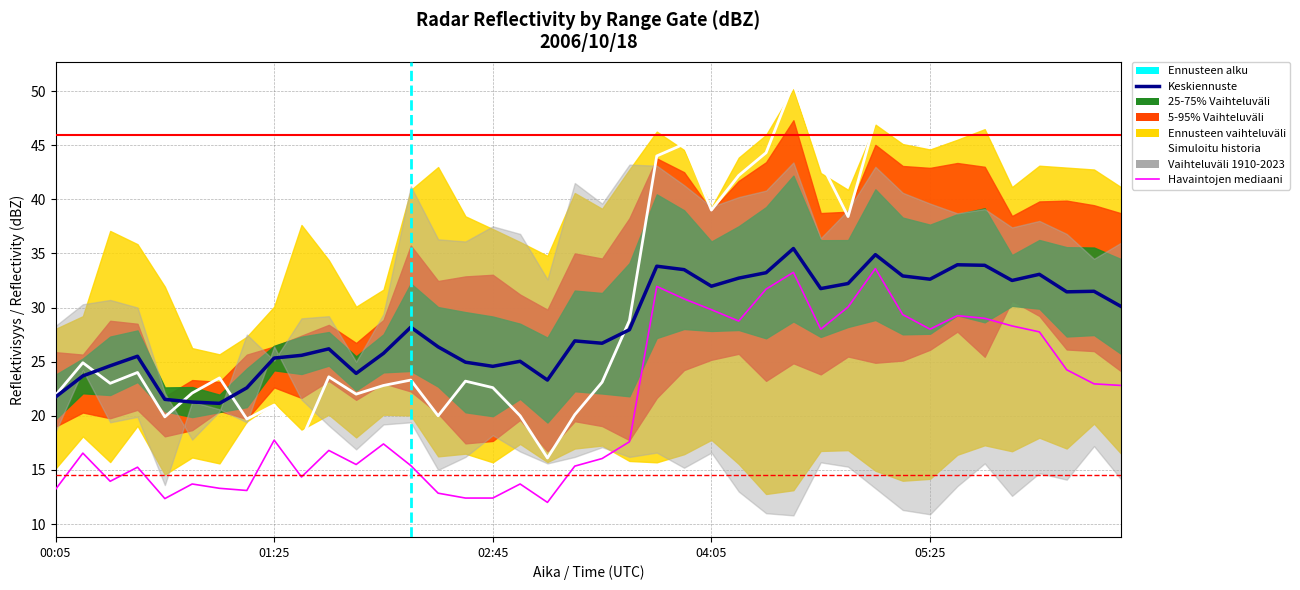

Is it true that Keskiennuste equals 26.9 at 19?

True